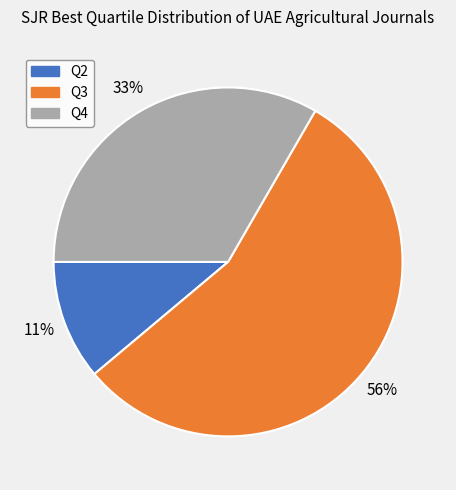

Between Q3 and Q2, which is larger?

Q3